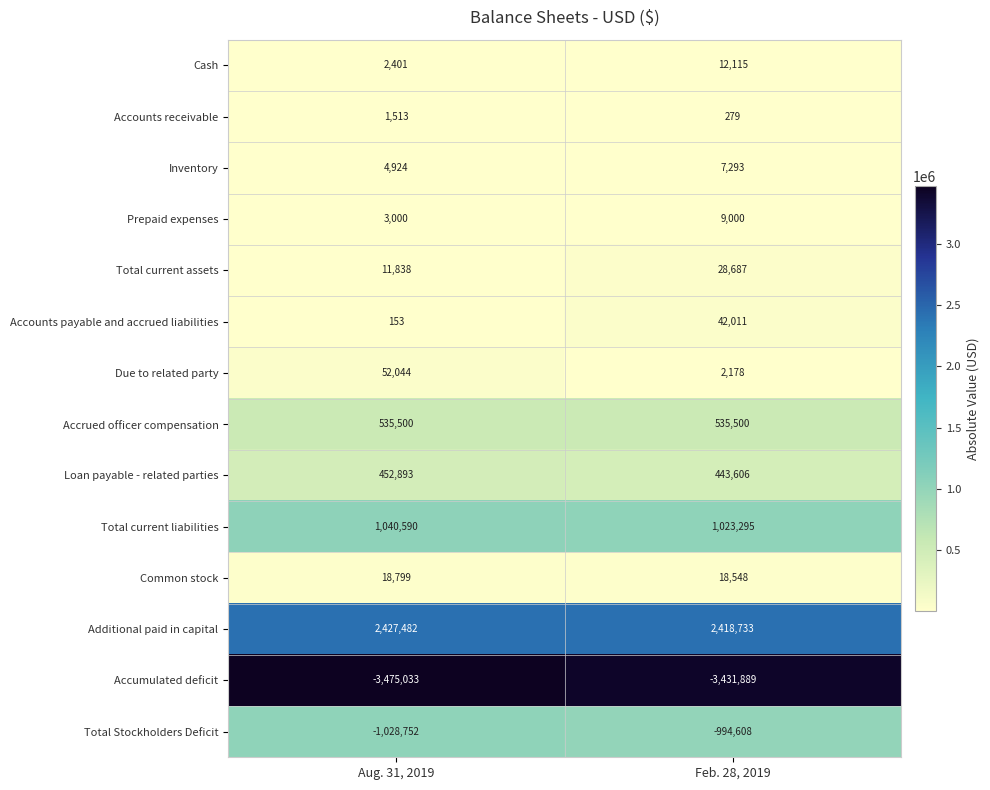

Which series changed the most between Aug. 31, 2019 and Feb. 28, 2019?

Due to related party